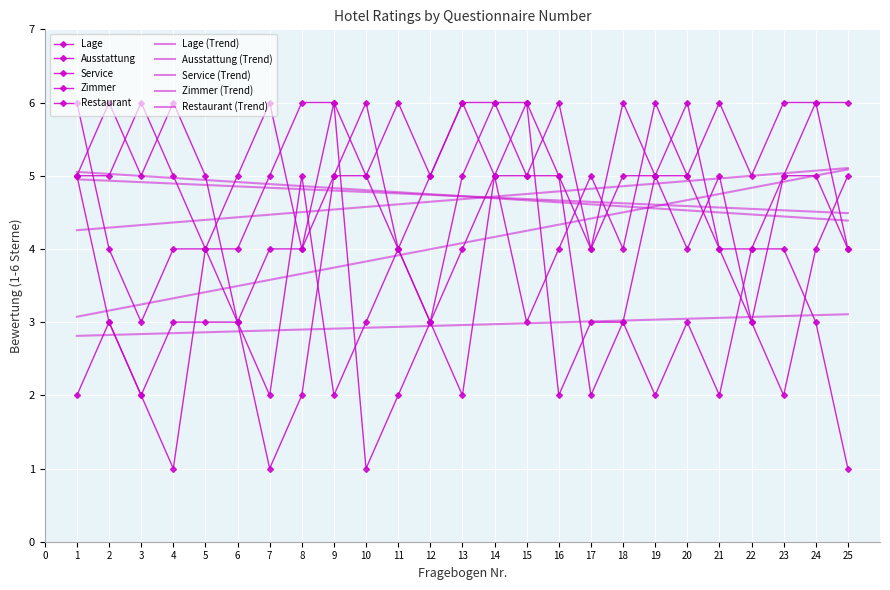

Reading left to right, transcribe all the data shown in this chart.

Lage: 5	5	6	5	4	5	6	4	5	6	4	3	5	6	5	5	2	3	5	4	5	3	5	6	6
Ausstattung: 6	4	3	4	4	4	5	6	6	5	6	5	6	6	6	5	4	5	5	5	4	3	2	4	5
Service: 5	6	5	6	5	3	1	2	5	5	4	5	6	5	3	4	5	4	6	5	6	5	6	6	4
Zimmer: 5	3	2	3	3	3	4	4	6	1	2	3	4	5	5	6	4	6	5	6	4	4	5	5	4
Restaurant: 2	3	2	1	4	3	2	5	2	3	4	3	2	5	6	2	3	3	2	3	2	4	4	3	1